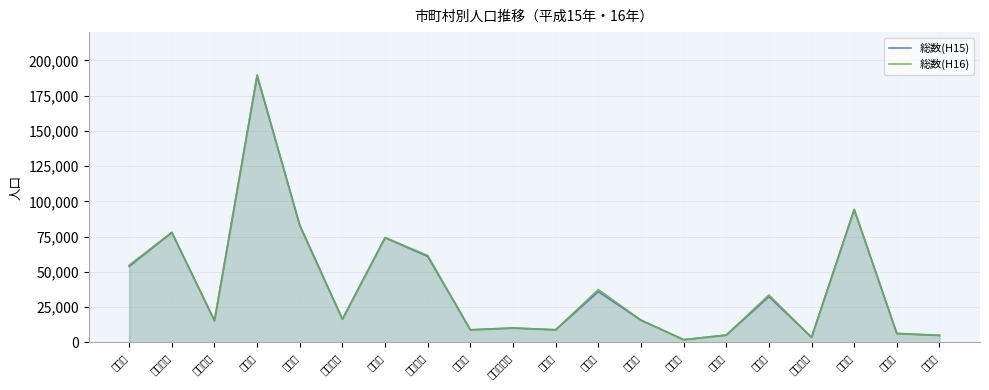

At how many categories does at least one series exceed 181360?

1